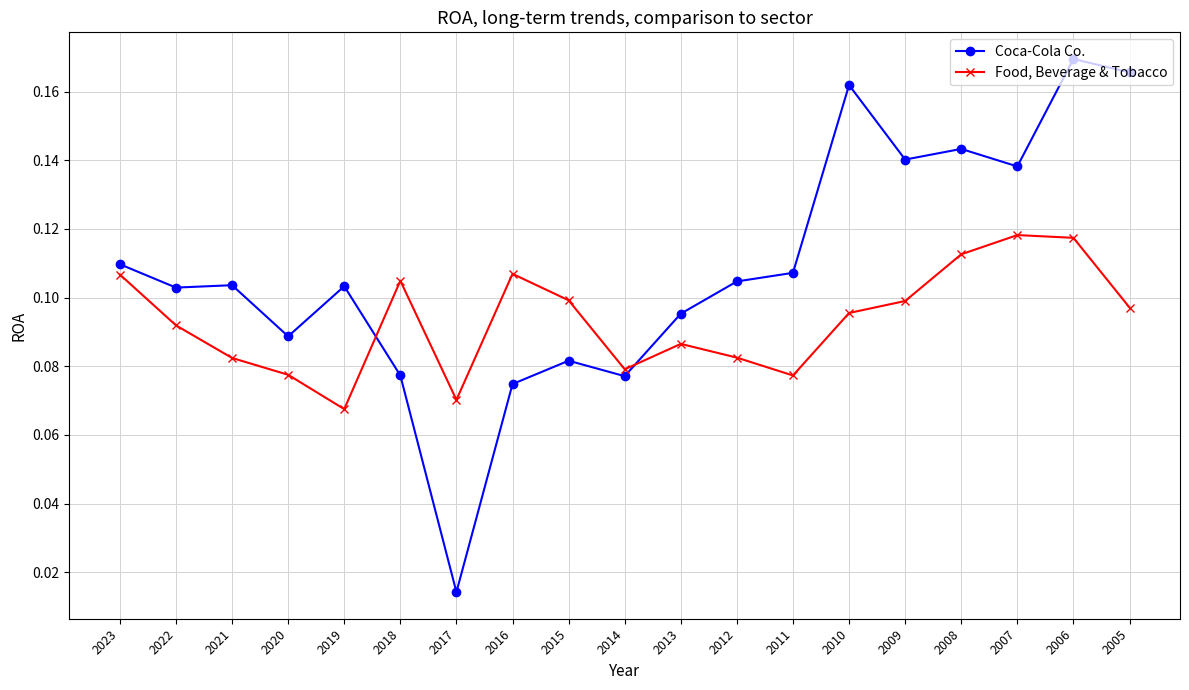

Where do Food, Beverage & Tobacco and Coca-Cola Co. first cross each other?

2019 and 2018